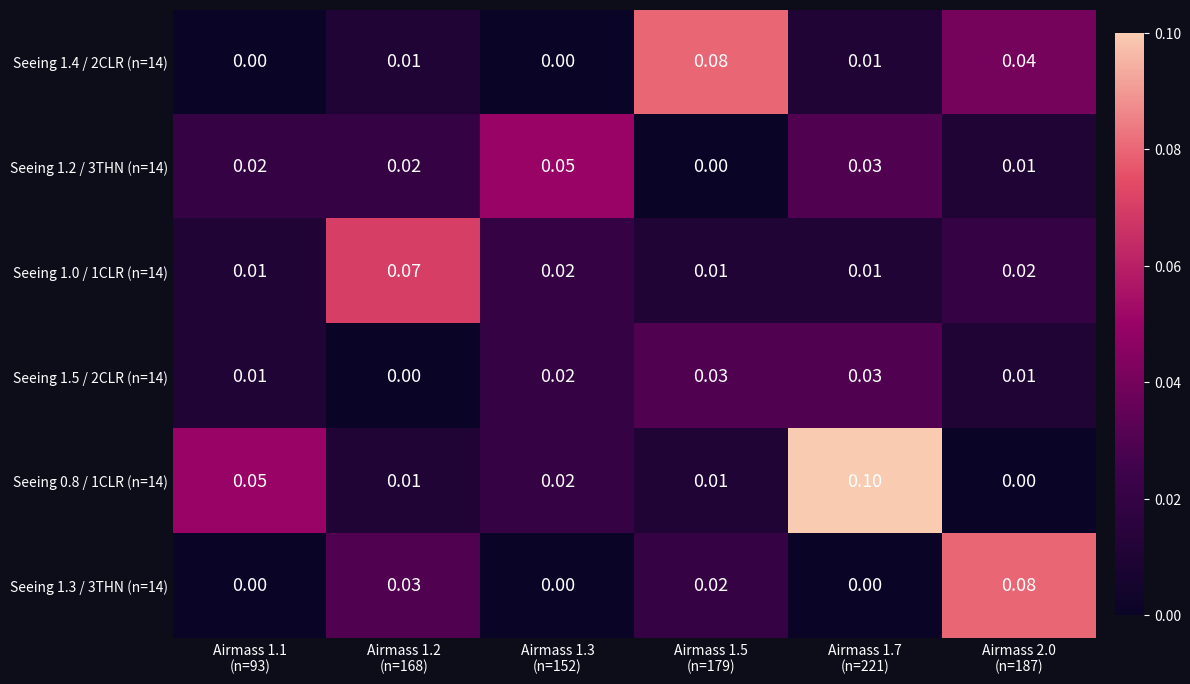

Count the number of categories in the chart.

6